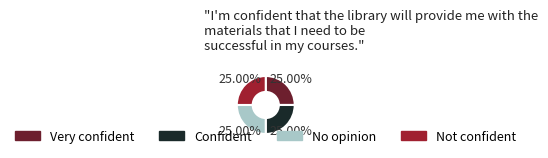

How many slices are in this pie chart?

4